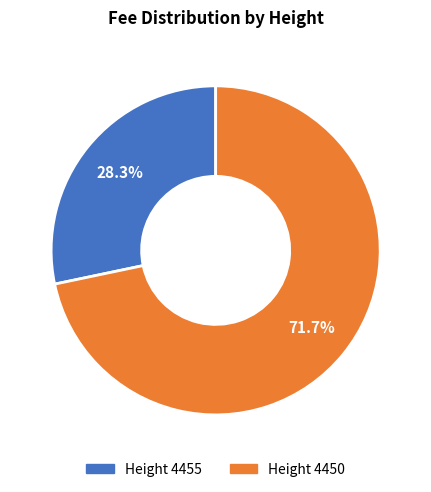

Rank the categories by value from highest to lowest.

Height 4450, Height 4455